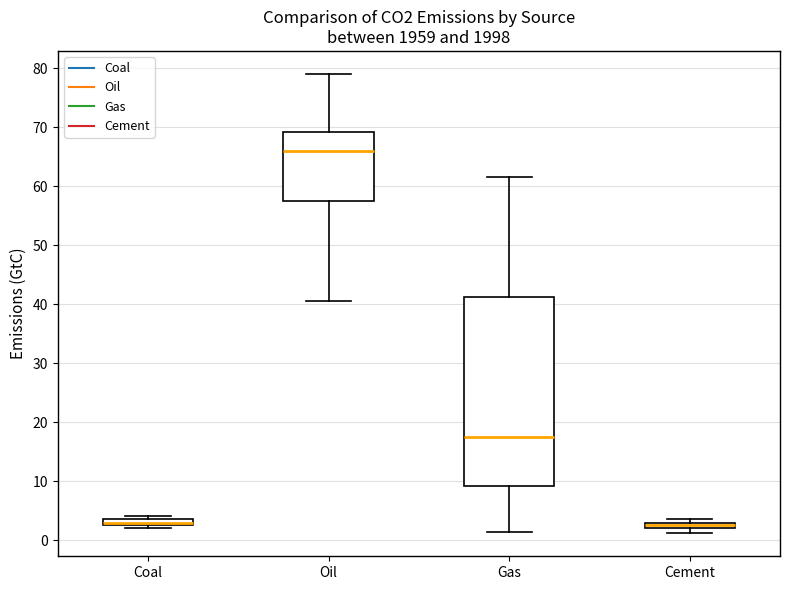

Which box is the tallest, from its lower edge to its upper edge?

Gas